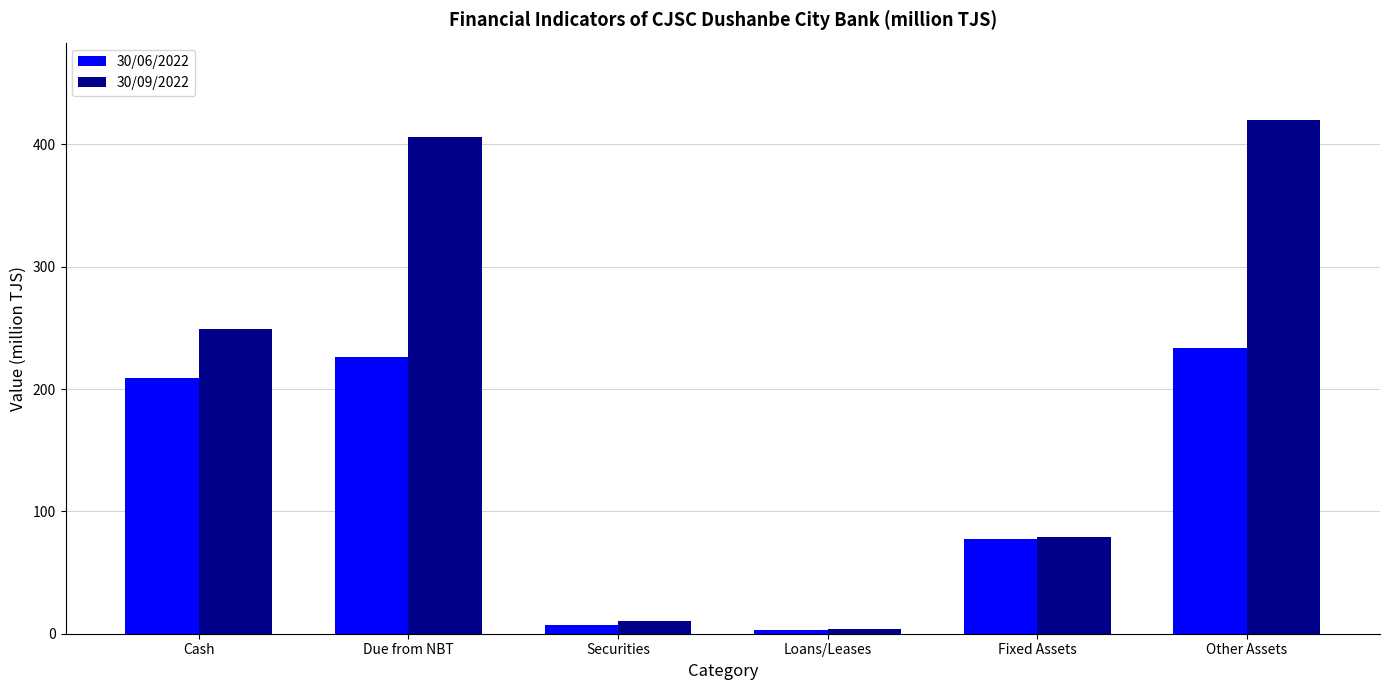

Reading left to right, what are all the values shown in this chart?

30/06/2022: 209.2	226.3	7.0	2.9	77.4	233.9
30/09/2022: 249.0	405.7	10.0	3.5	78.7	420.1